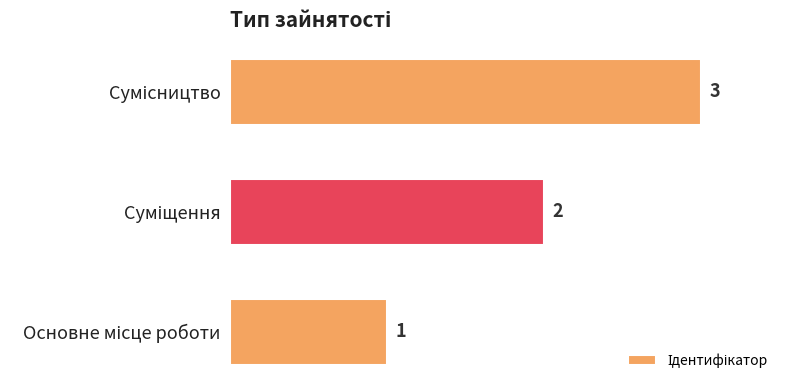

What is the maximum value shown in the chart?

3